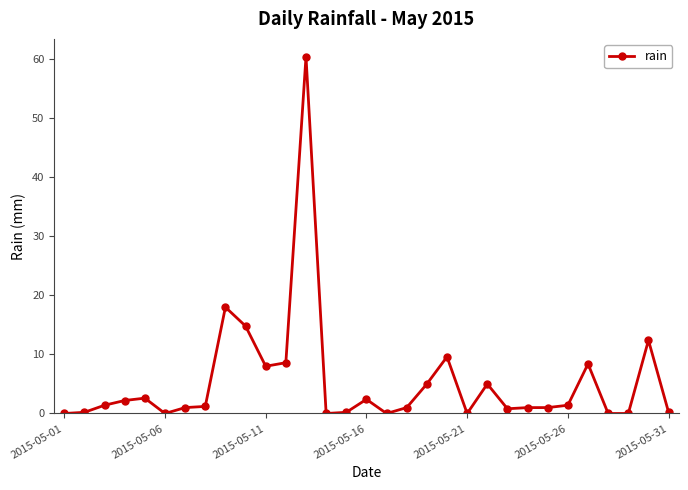

True or false: the data has more than 2 interior local peaks.

True